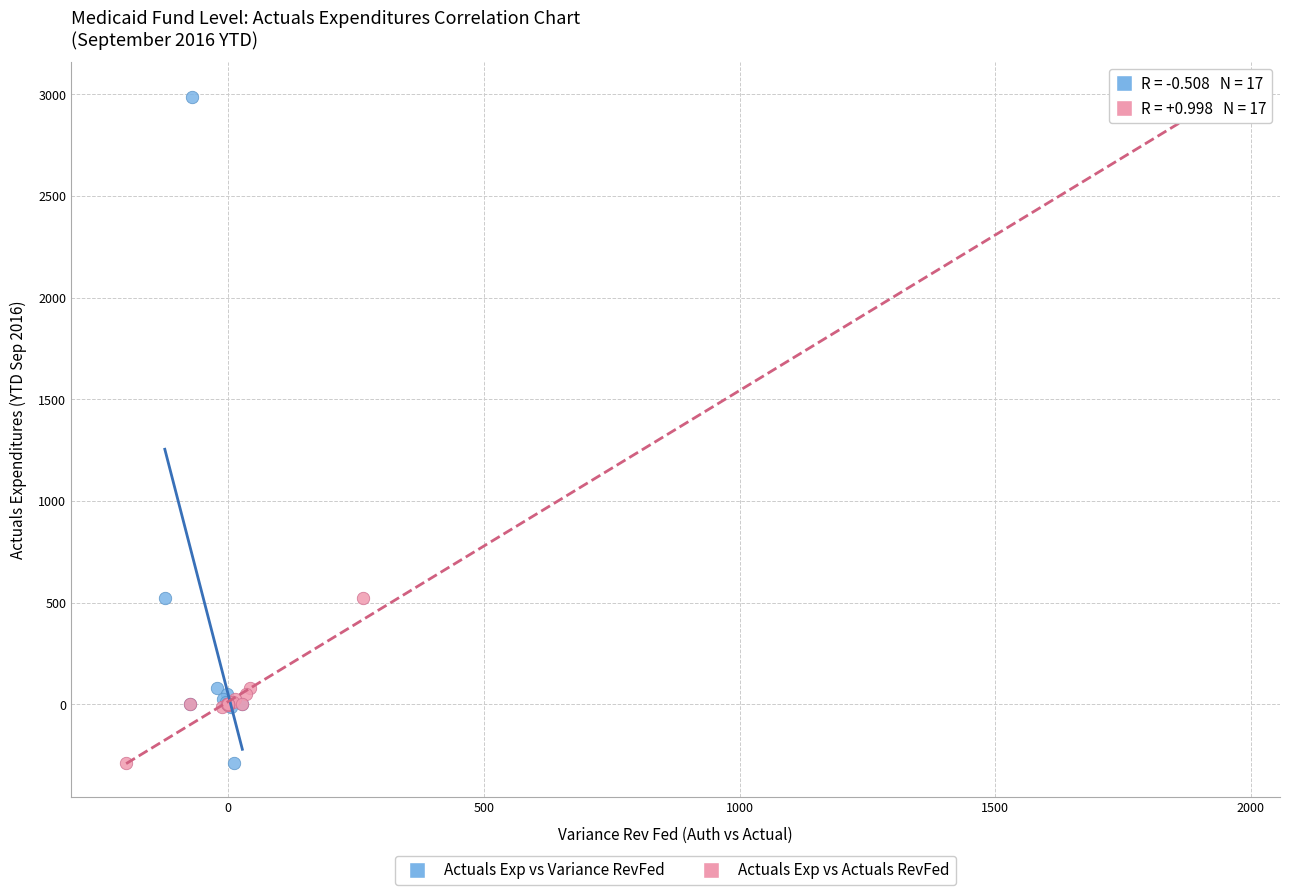

What are all the series names shown in the legend?

Actuals Exp vs Variance RevFed, Actuals Exp vs Actuals RevFed